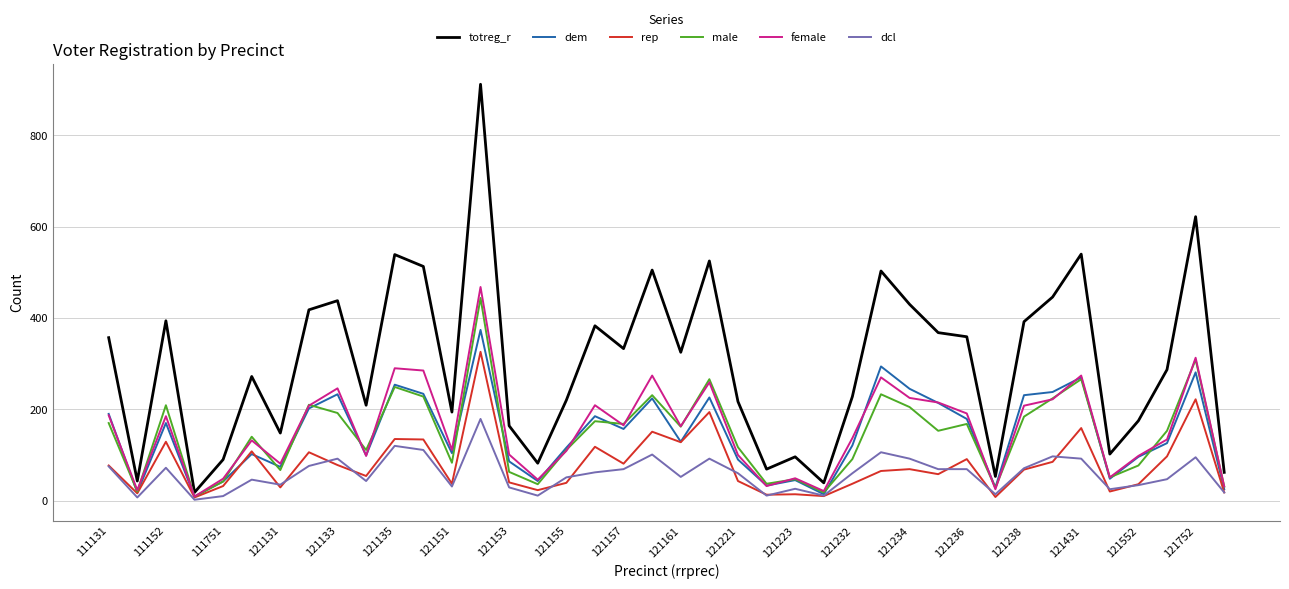

Which series has the largest range (max minus min)?

totreg_r